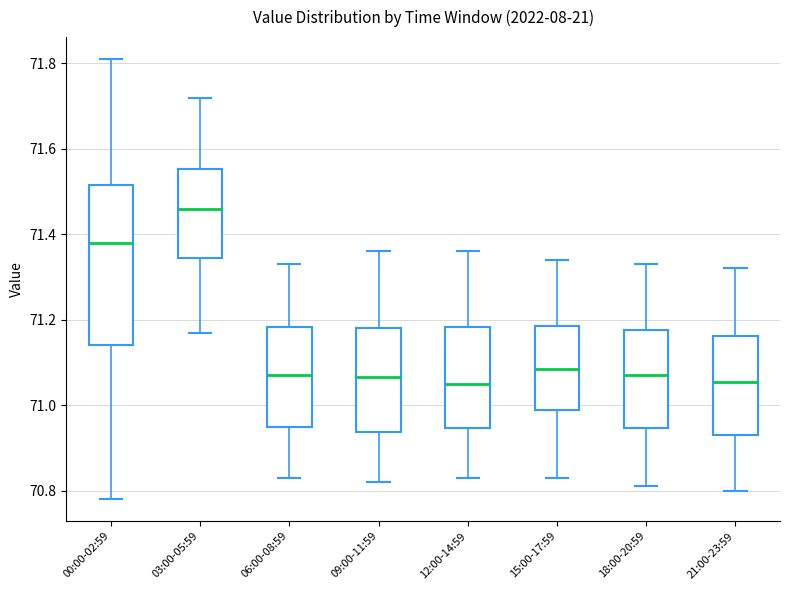

Where does the lower whisker of the box for 21:00-23:59 end on the y-axis? The values are not printed on the chart, so give them approximately, as read against the axis.

70.80